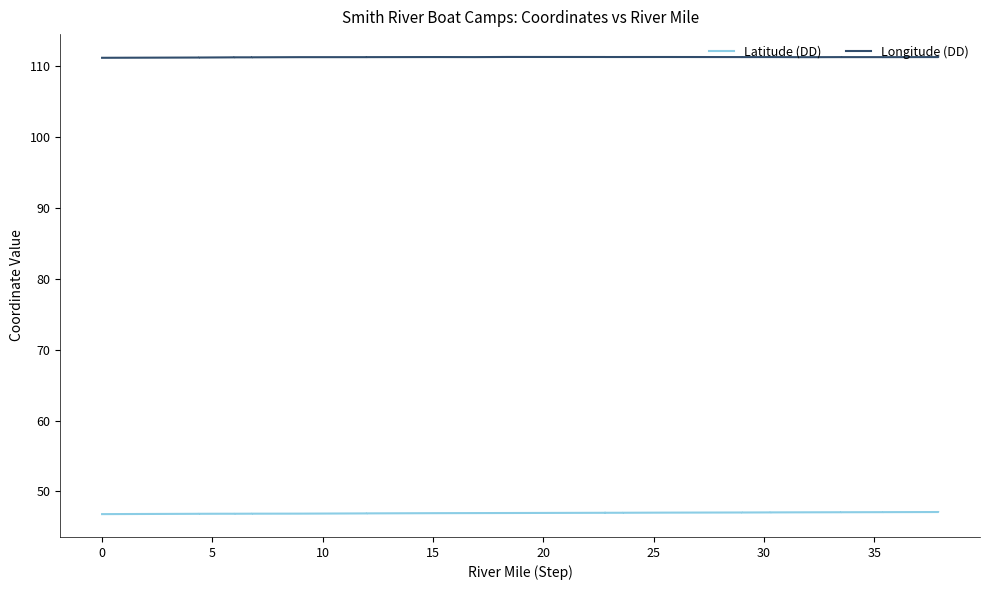

Which series has the largest total across all categories?

Longitude (DD)